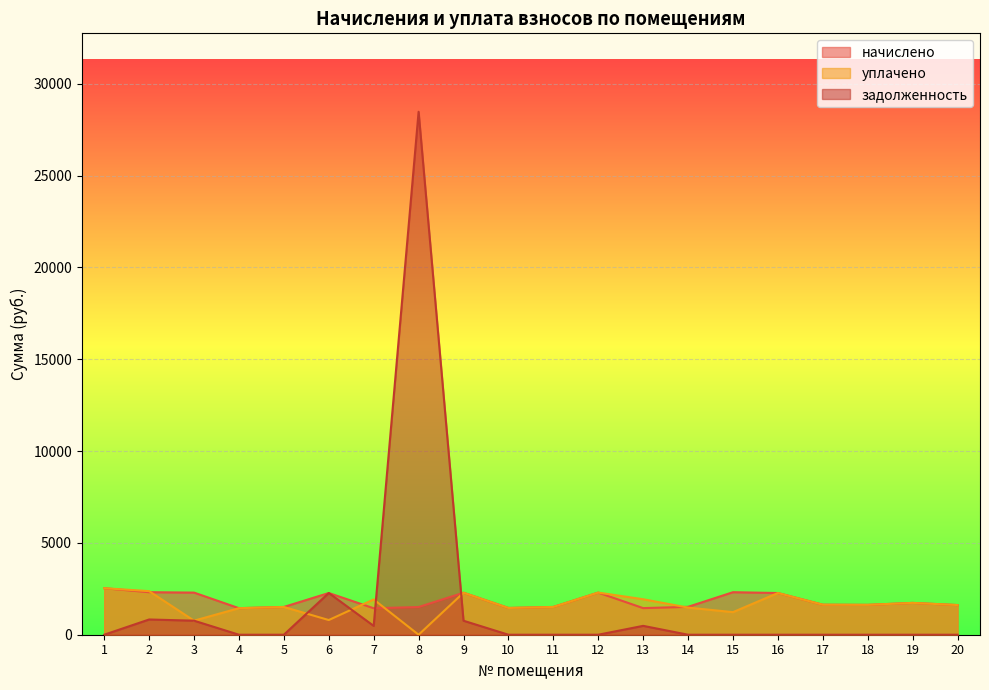

What is the lowest value of the начислено series?

1441.6